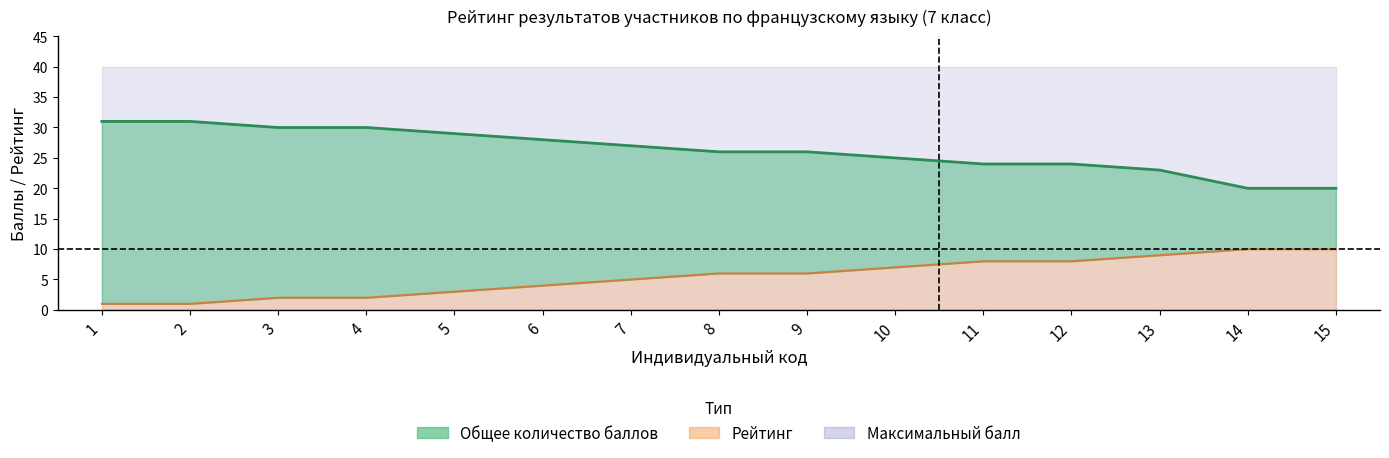

List the labels in order of Рейтинг value, largest first.

14, 15, 13, 11, 12, 10, 8, 9, 7, 6, 5, 3, 4, 1, 2